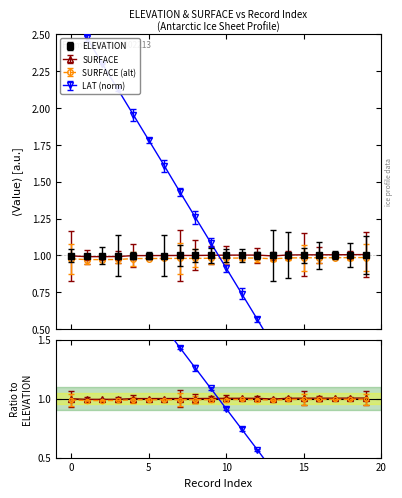

Is this an area chart (filled region under the line)?

No